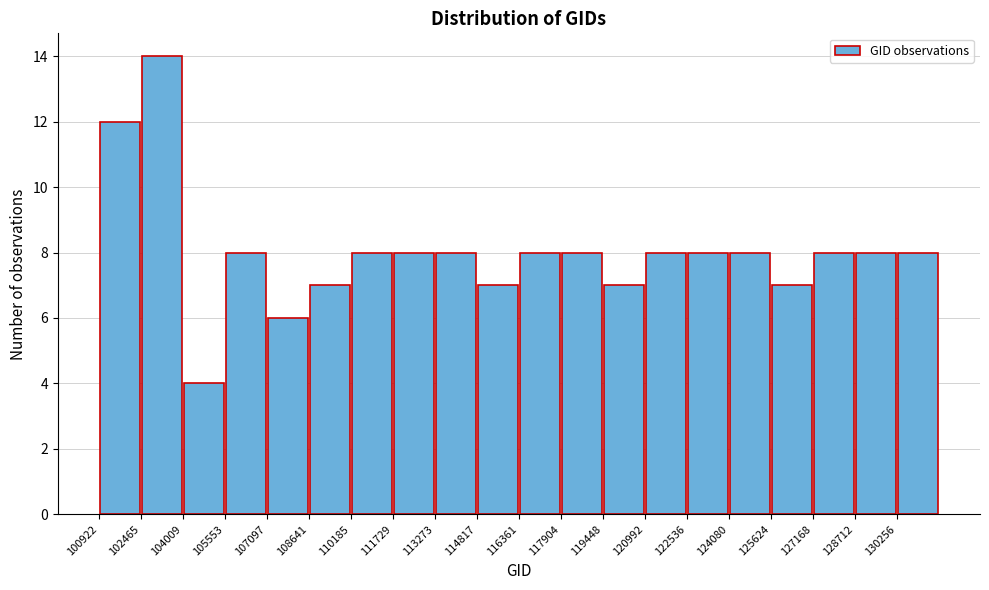

Which range on the x-axis has the tallest bar?

102400 to 104000